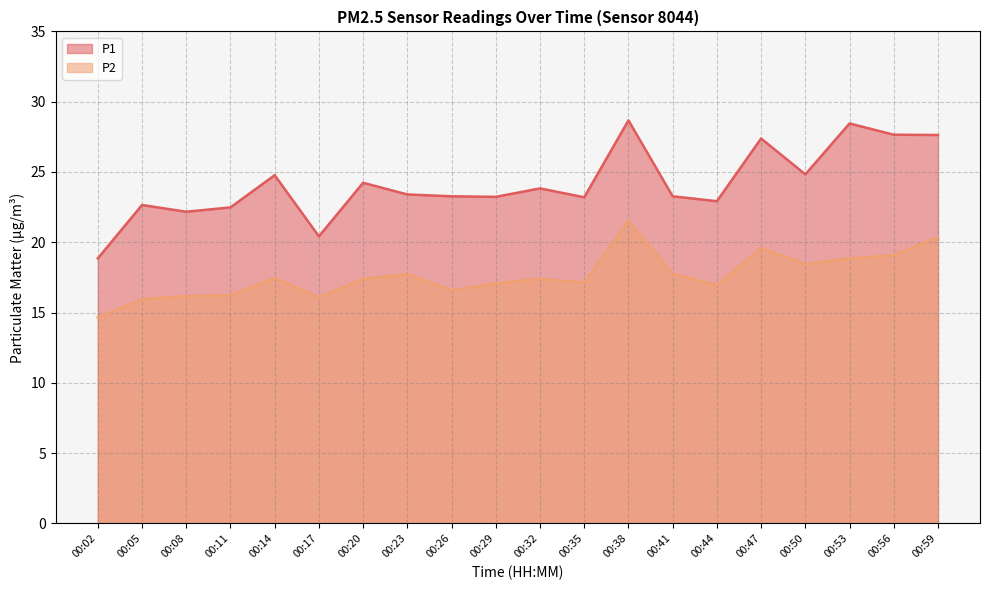

What is the value of the P1 point at the 13th from the left?

28.7